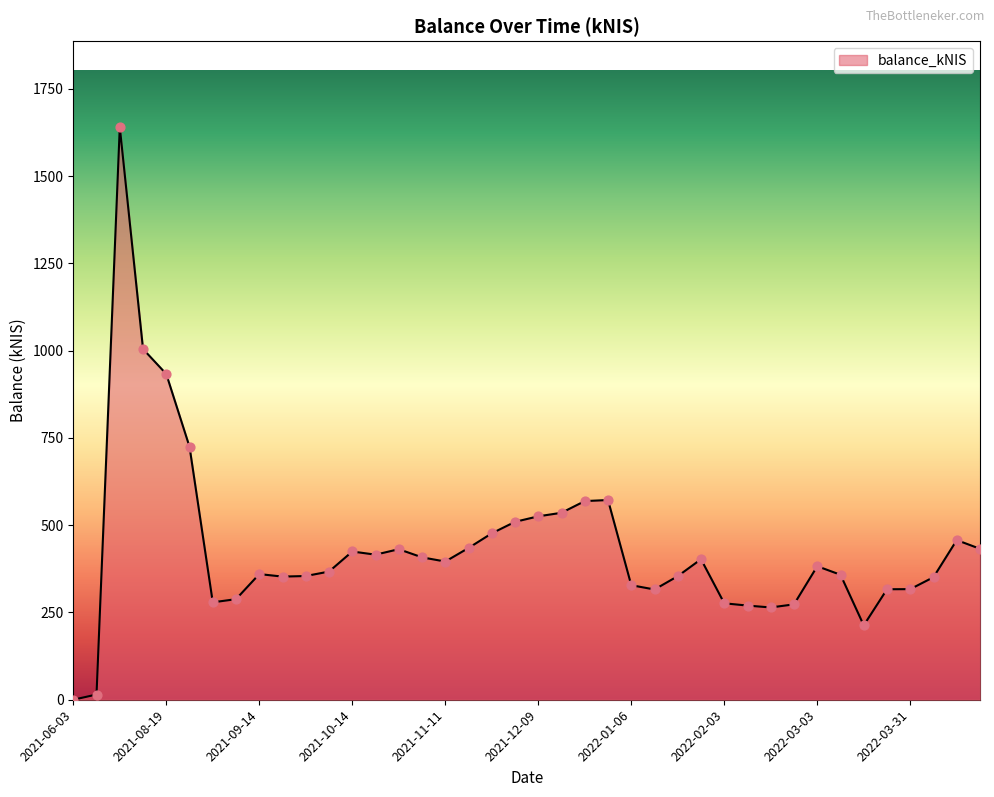

What is the greatest value displayed?

1640.5